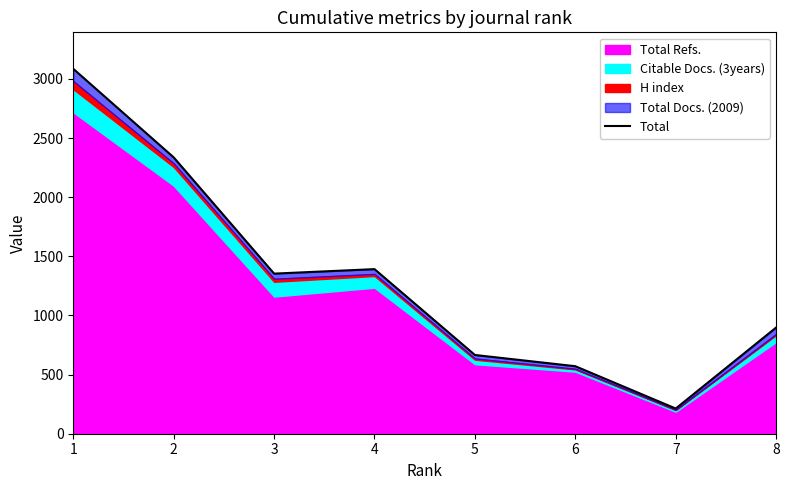

What is the sum of all values?

10517